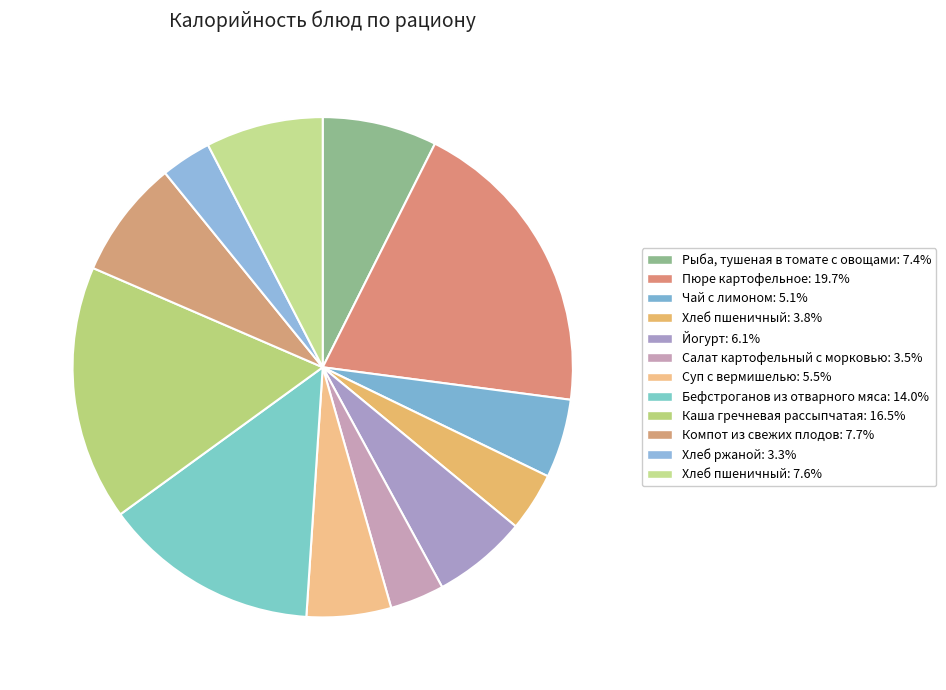

How many segments does this pie chart have?

12